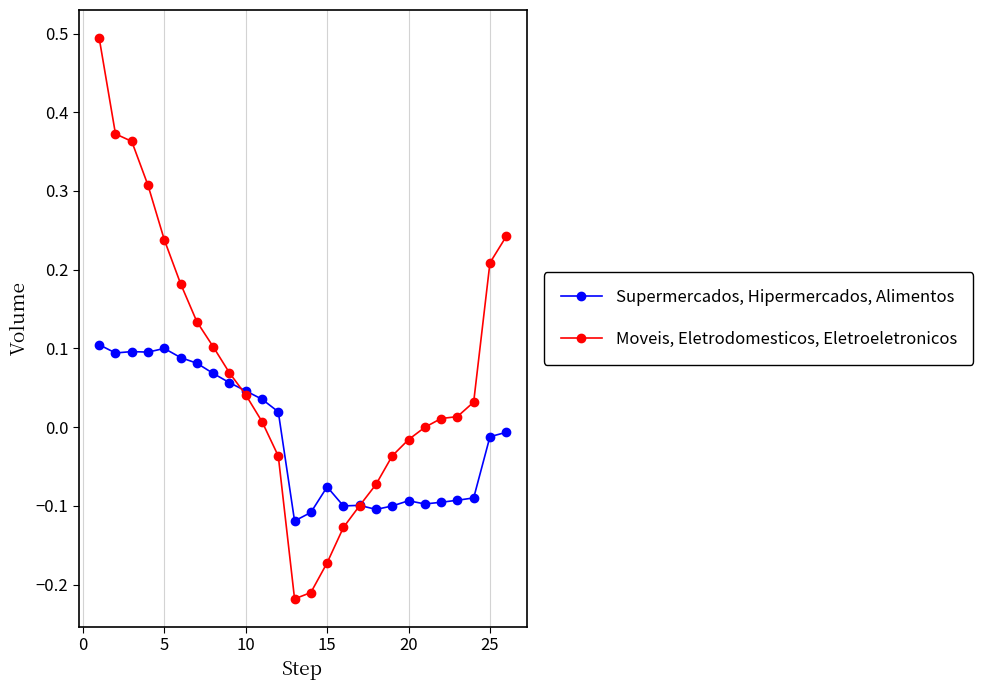

True or false: Supermercados, Hipermercados, Alimentos has more than 2 points higher than both neighbors.

True